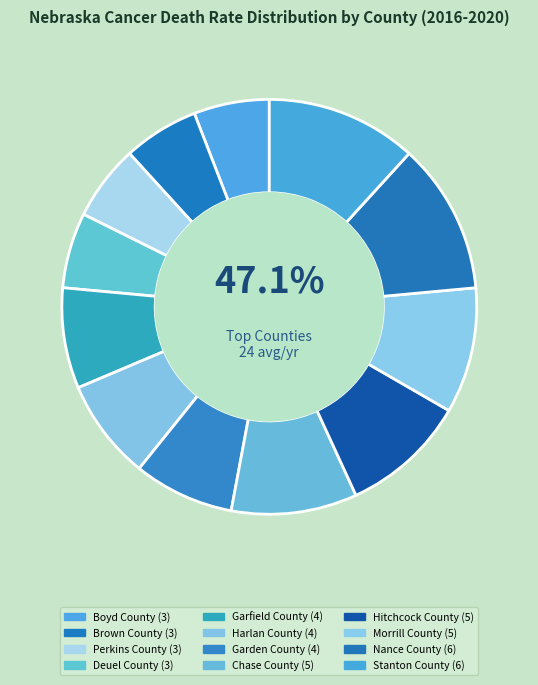

How many segments does this pie chart have?

12